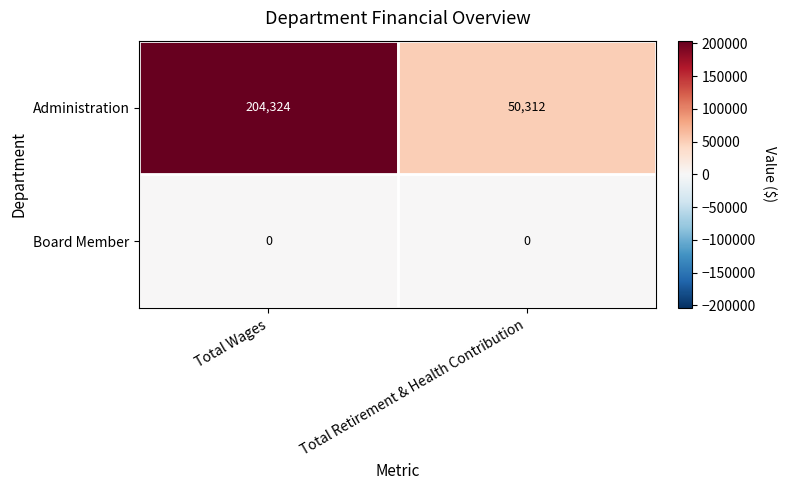

List the series in order of their overall mean, highest first.

Administration, Board Member